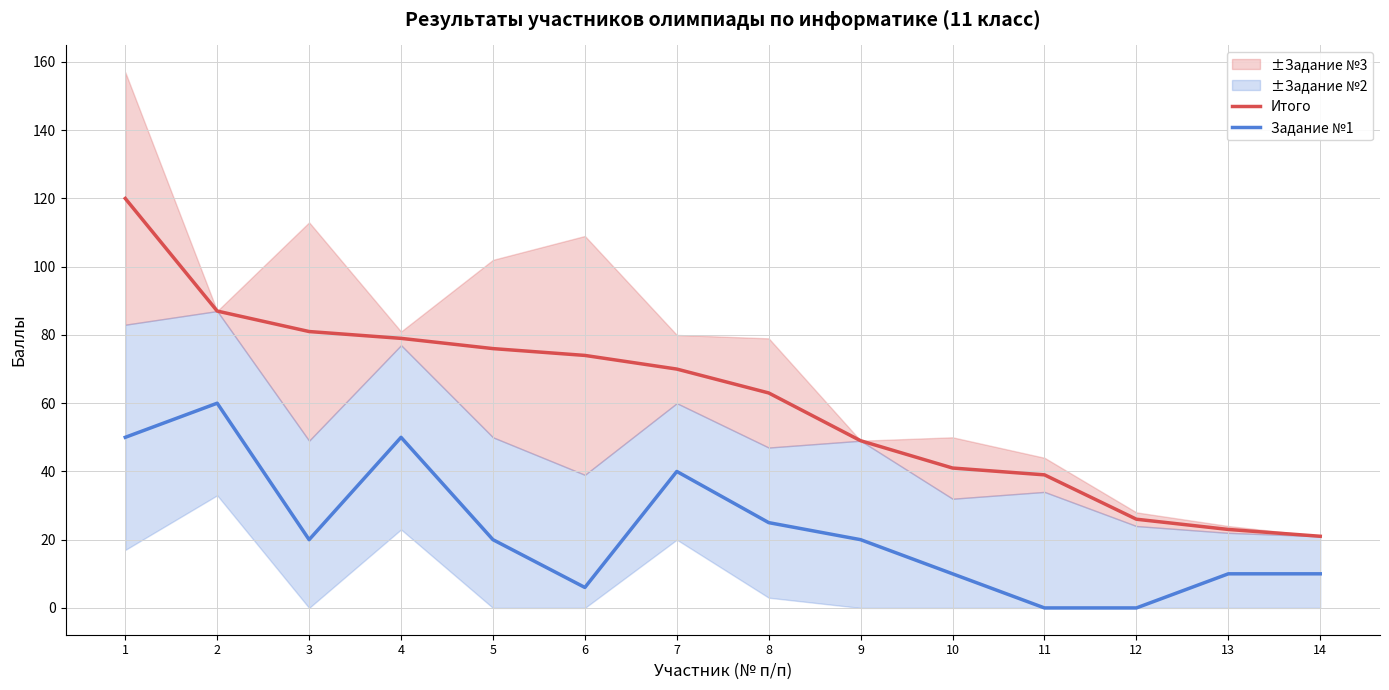

Where does the Задание №1 series first go above 20?

1